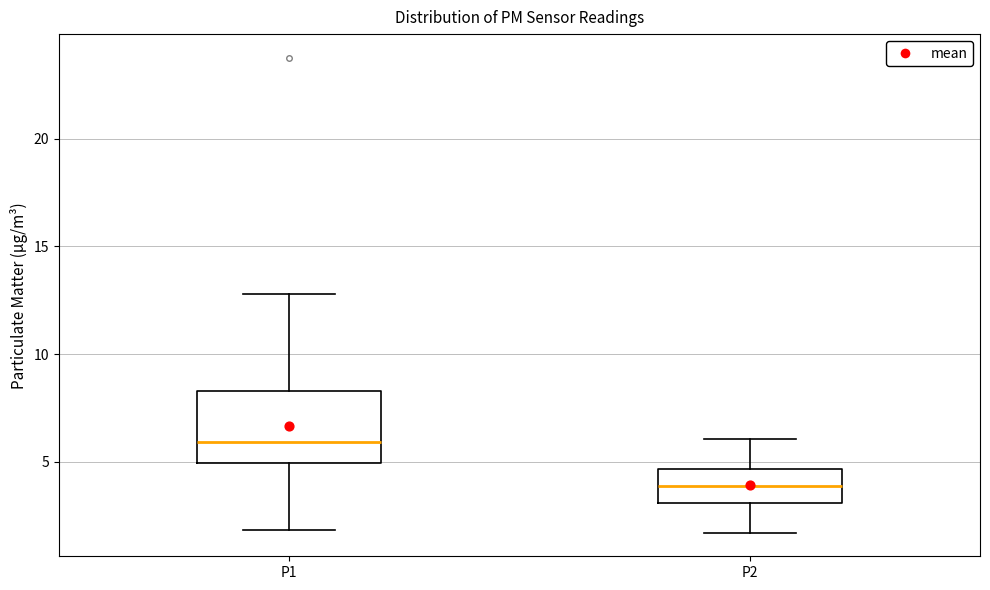

Which box has the lowest median line?

P2